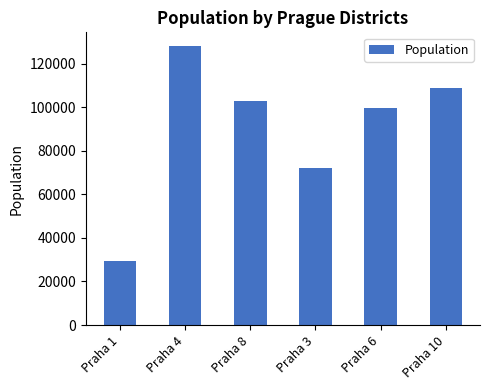

What is the value of the 5th bar from the left?

99520